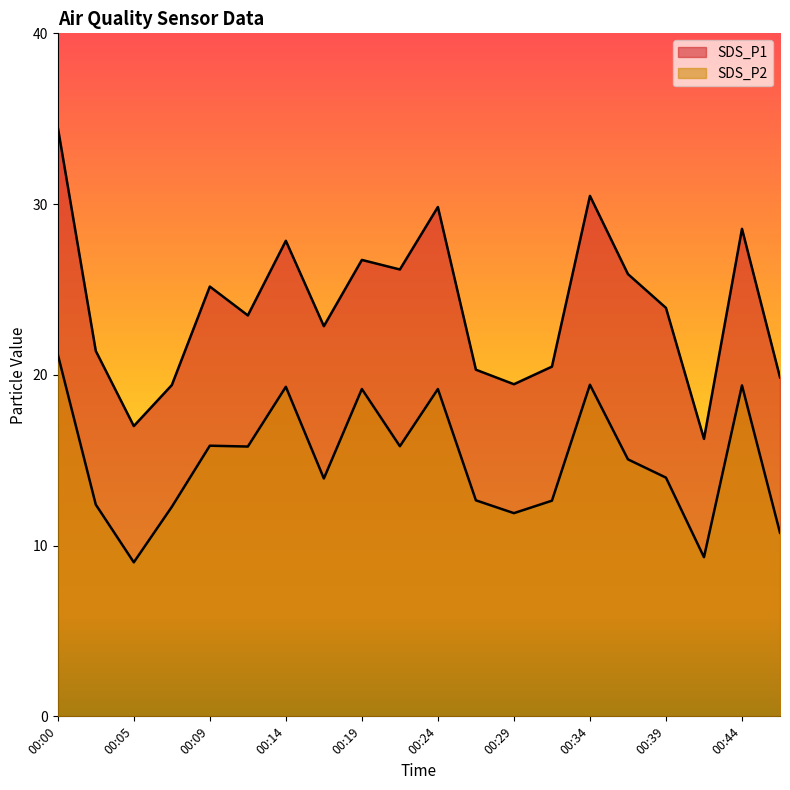

Rank the series at 00:22 from highest to lowest value.

SDS_P1, SDS_P2